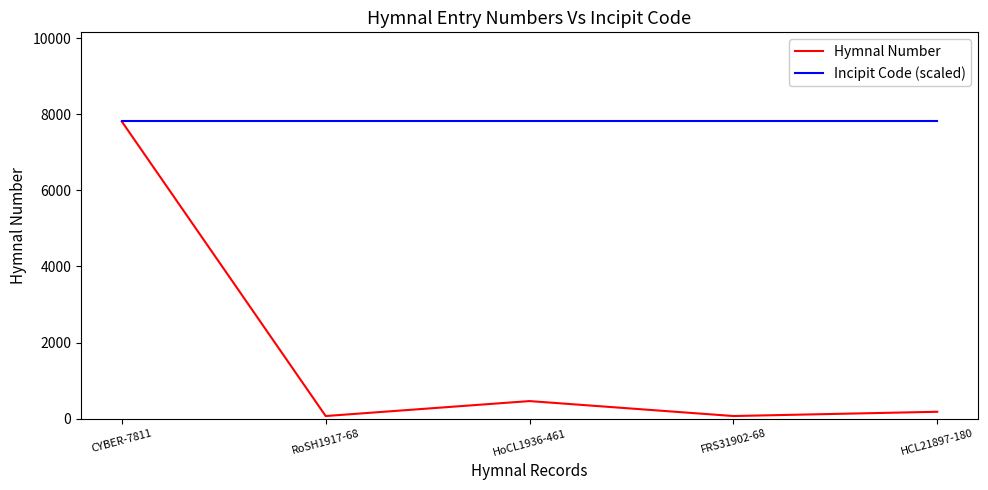

Which series has the largest total across all categories?

Incipit Code (scaled)